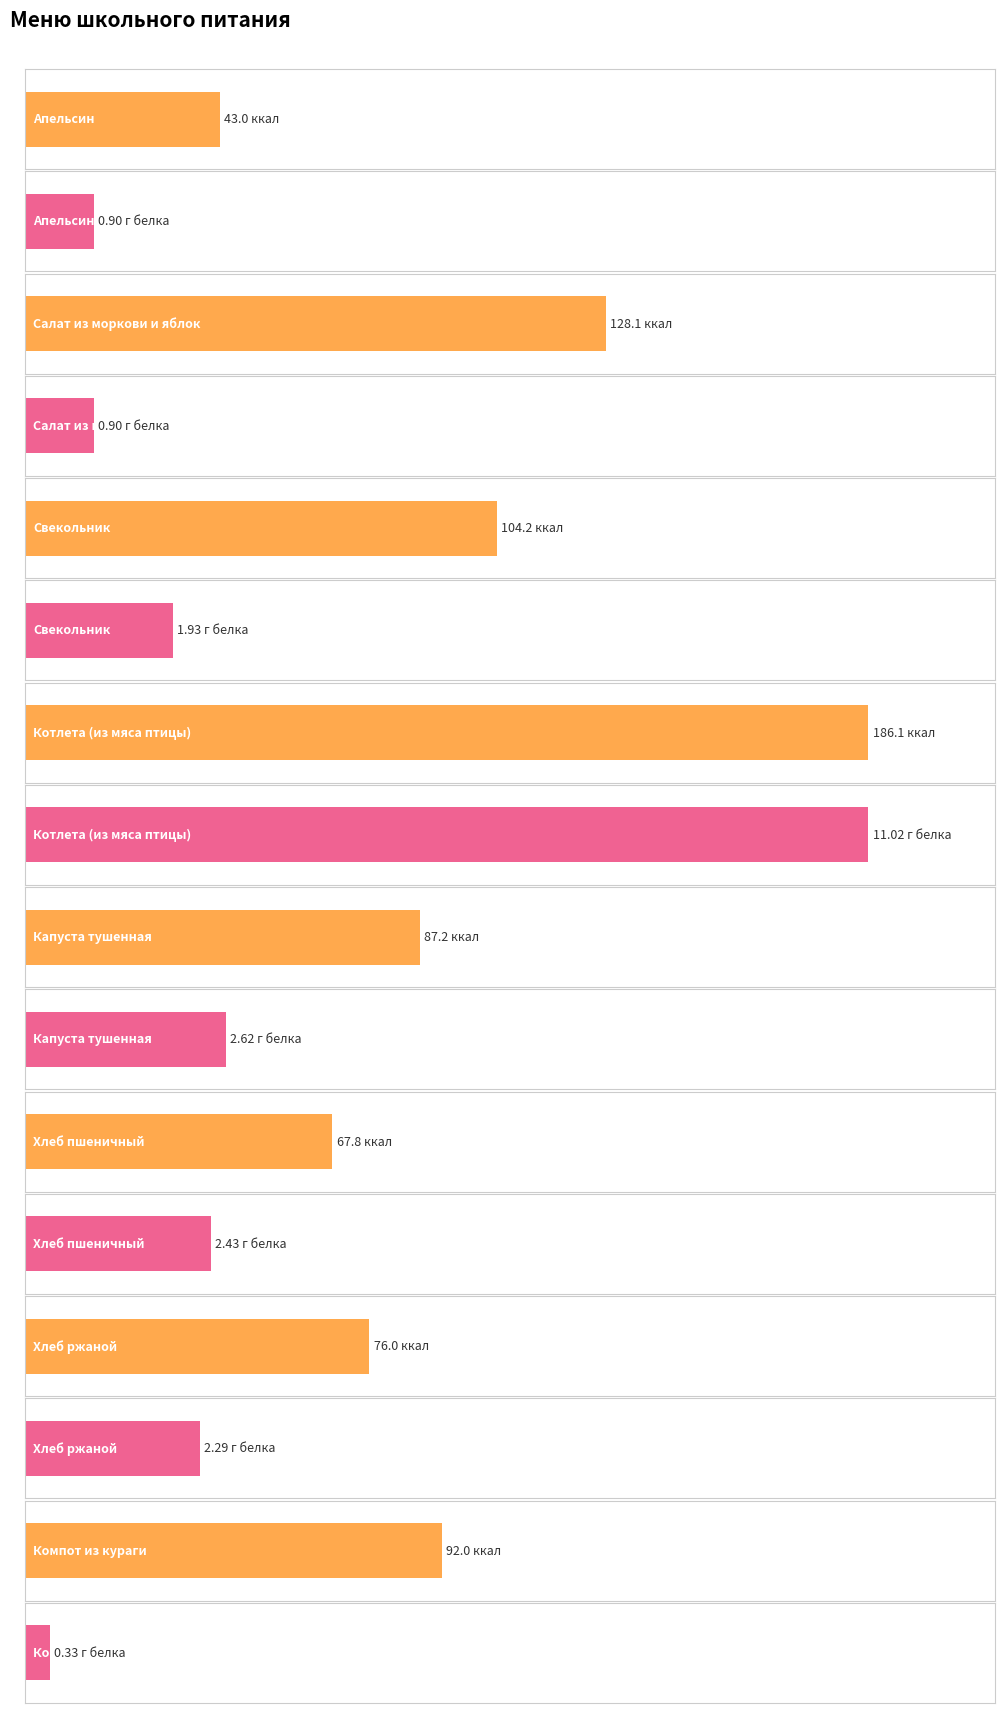

What is the lowest value of the Белки series?

0.3